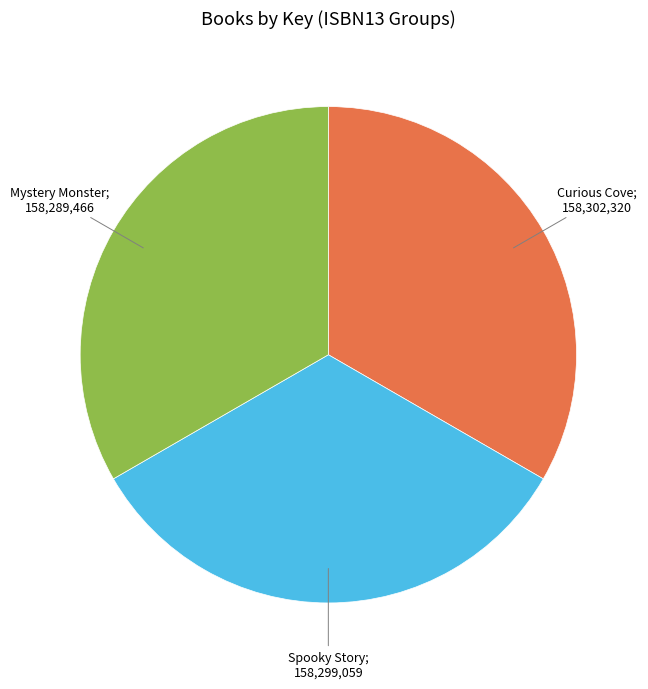

Count the number of slices in the pie.

3